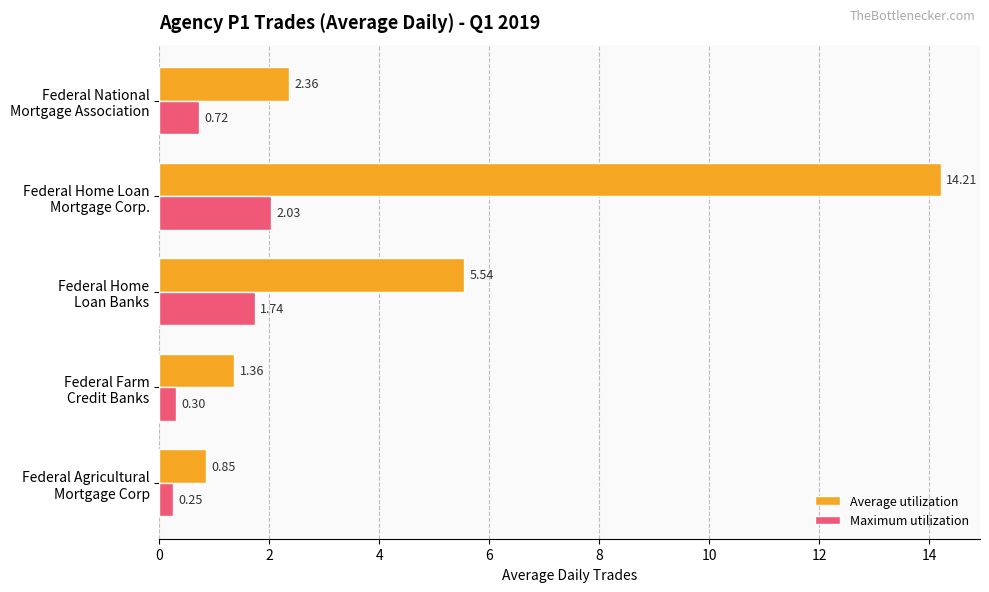

How many data points in Average utilization are less than 2?

2